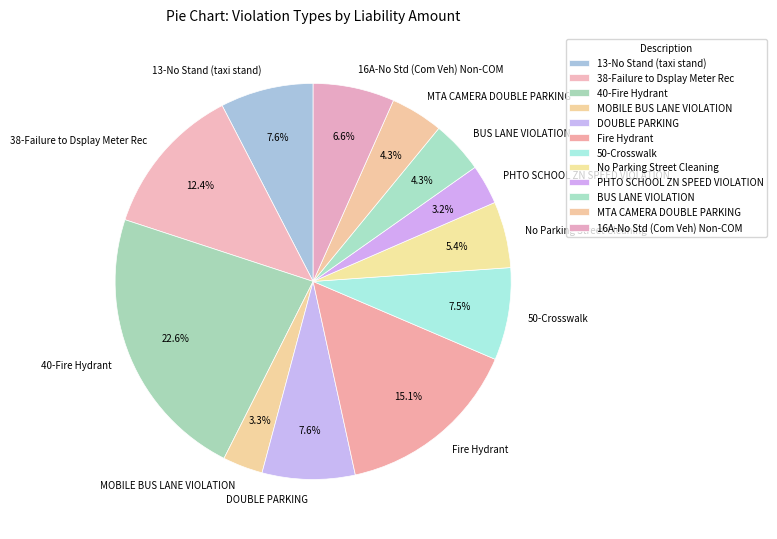

Is the sum of DOUBLE PARKING and Fire Hydrant greater than half?

No